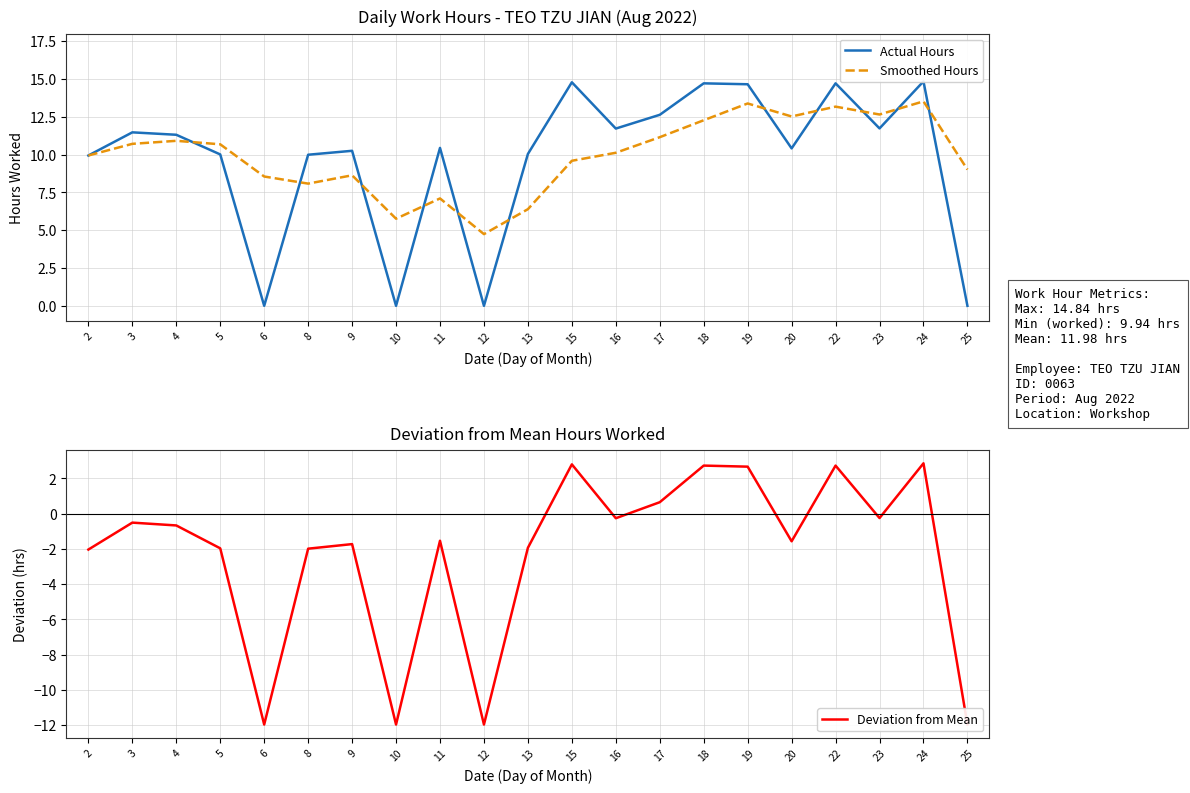

The Actual Hours series shows 14.8 at 24. True or false?

True